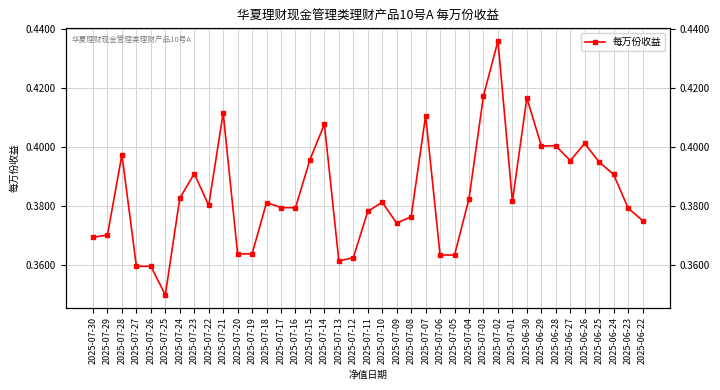

How many points are lower than both their immediate neighbors (excluding endpoints)?

7